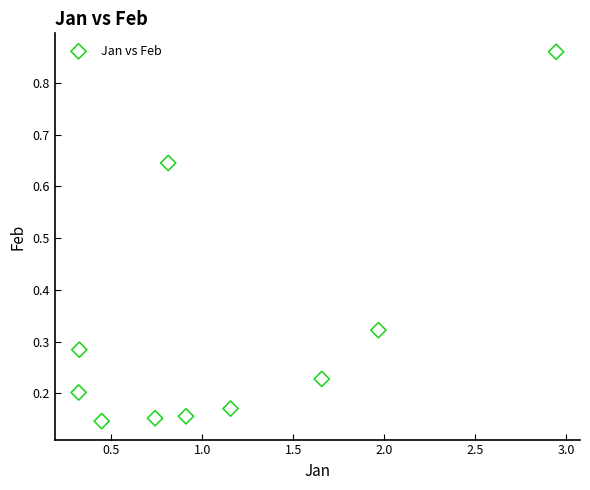

What is the range of X values (max minus min)?

2.6